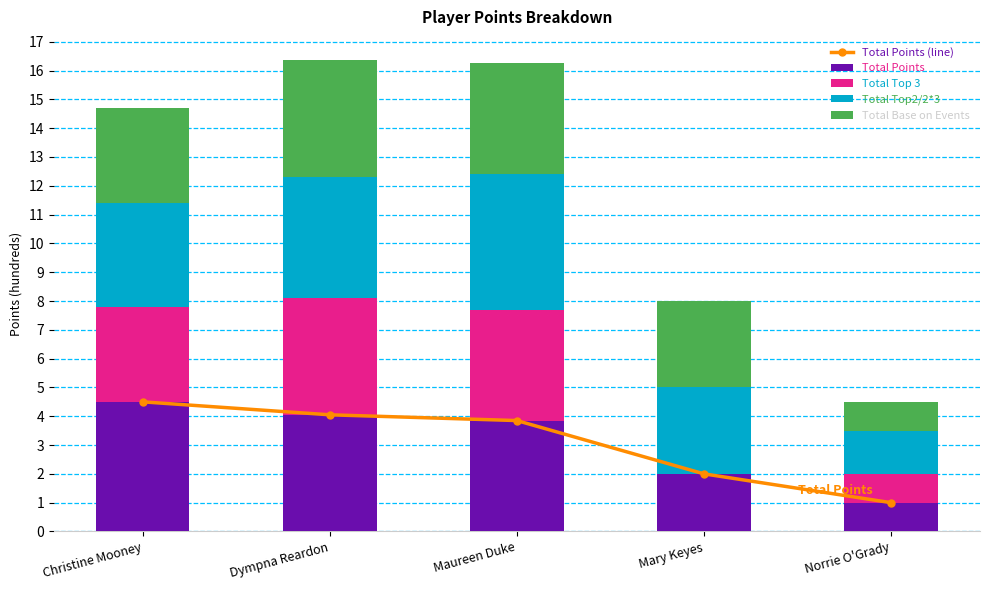

Which series changed the most between Maureen Duke and Mary Keyes?

Total Top 3